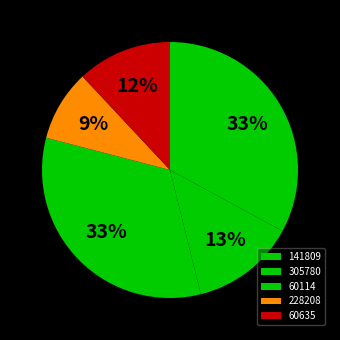

How many slices are in this pie chart?

5